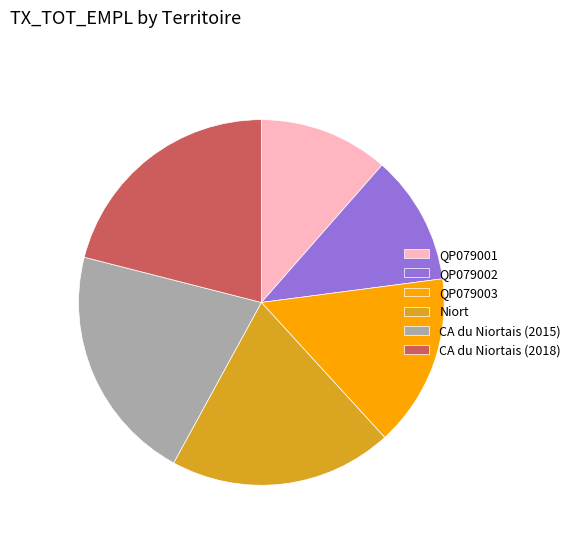

Do QP079002 and CA du Niortais (2018) together represent more than half of the pie?

No